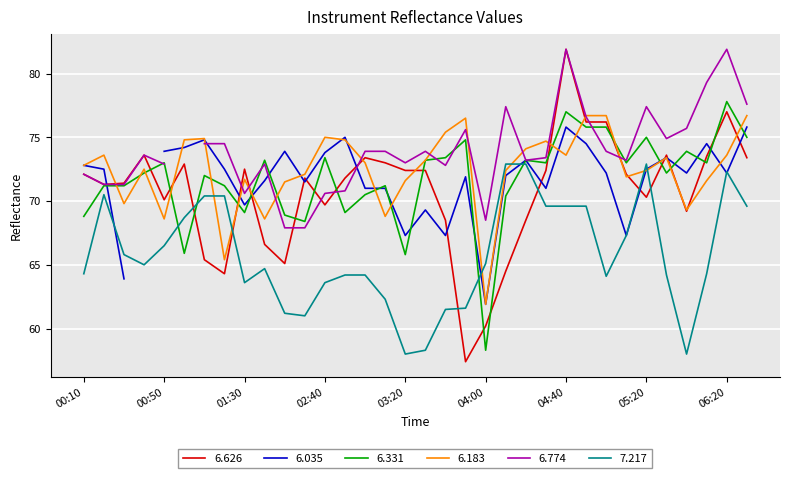

Rank the categories by 7.217 value from lowest to highest.

03:20, 05:40, 03:30, 02:30, 02:20, 03:40, 03:50, 03:10, 01:30, 02:40, 05:00, 02:50, 03:00, 05:30, 00:10, 06:10, 02:10, 00:40, 04:00, 00:30, 00:50, 05:10, 01:00, 04:30, 04:40, 04:50, 06:30, 01:10, 01:20, 00:20, 06:20, 04:10, 04:20, 05:20